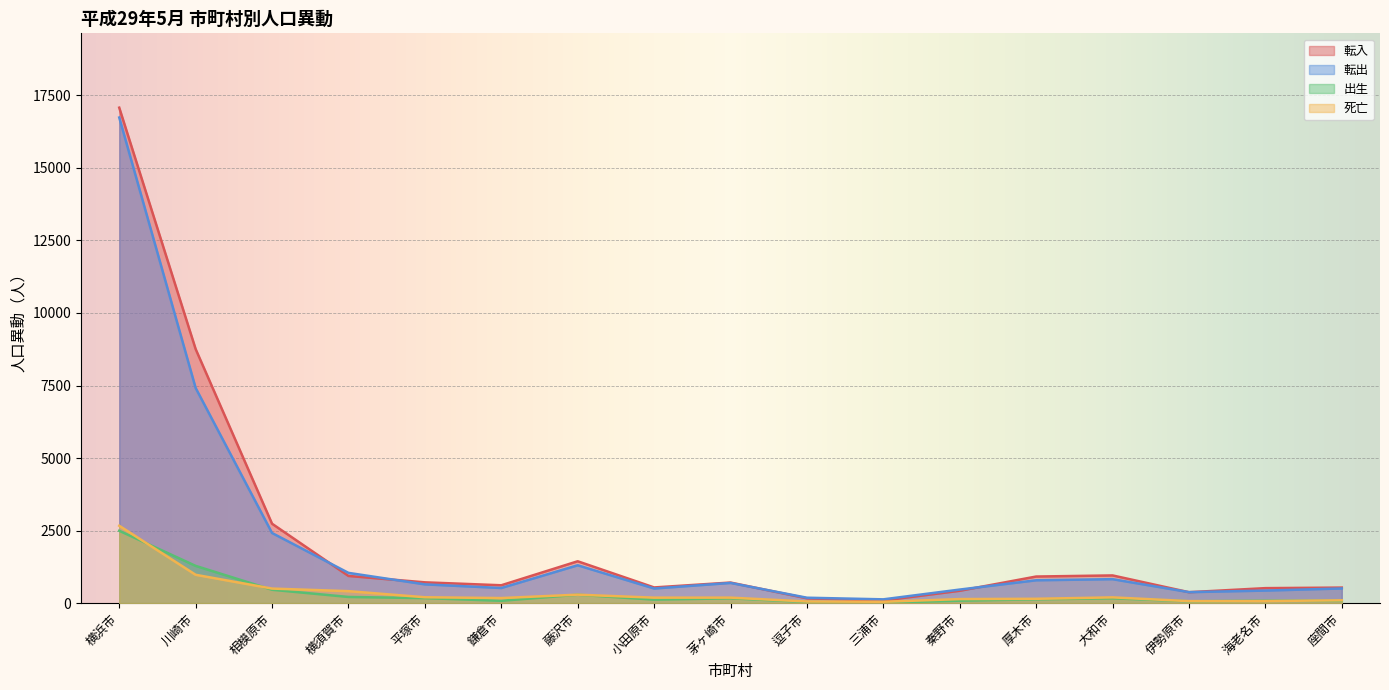

True or false: 転出 and 転入 cross at least once.

True